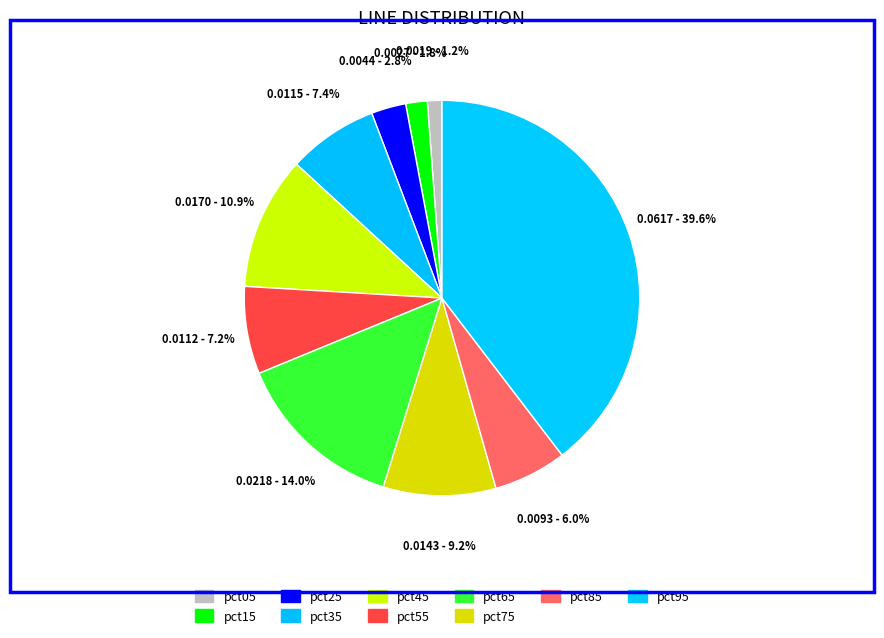

Does pct05 account for over 50% of the chart?

No